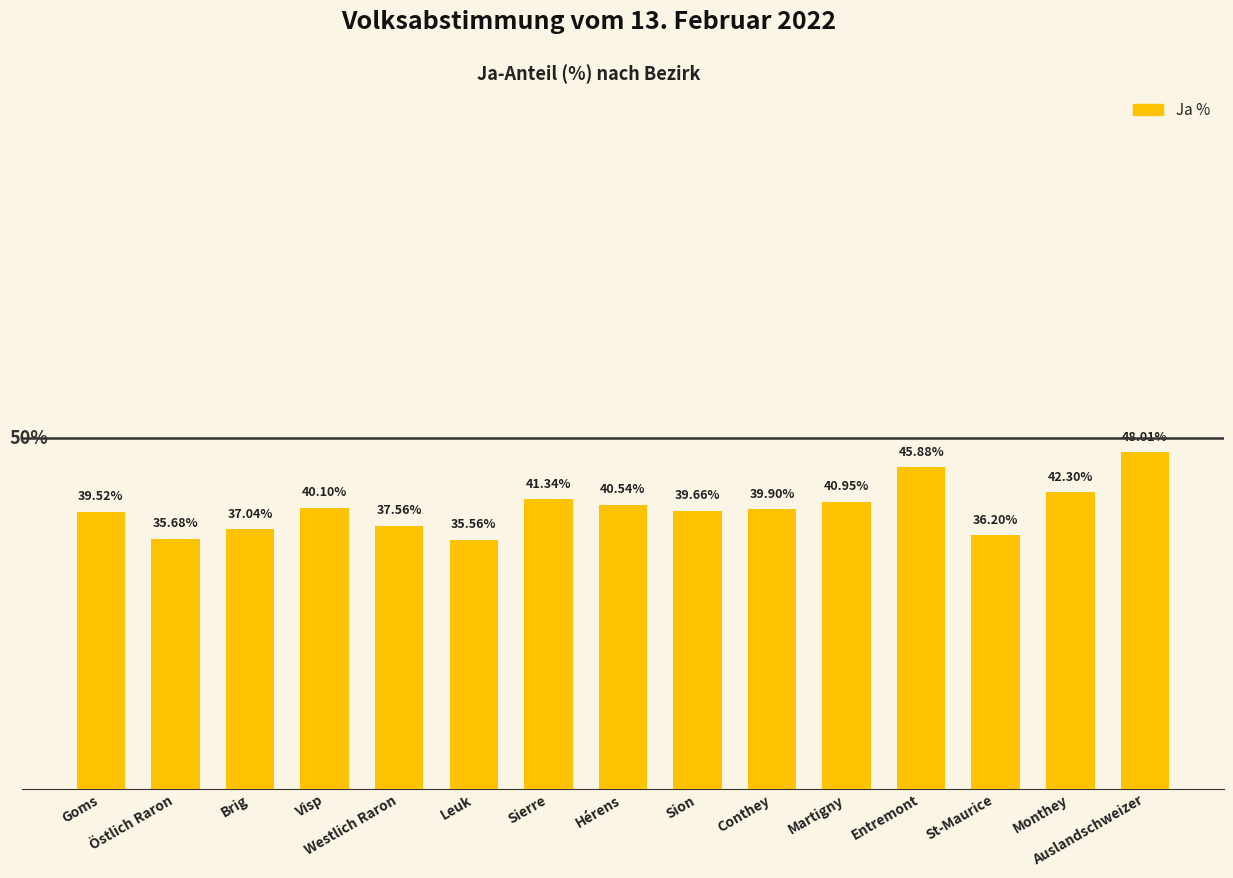

What position from the left is Martigny?

11